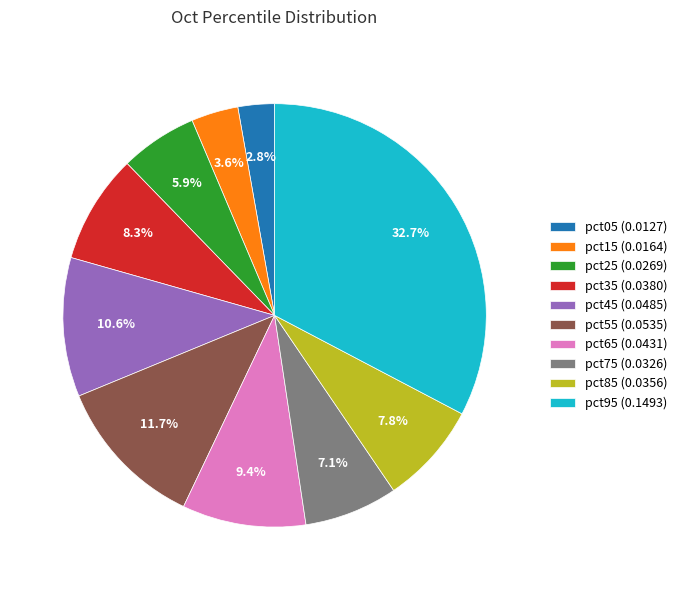

Which slice is the largest?

pct95